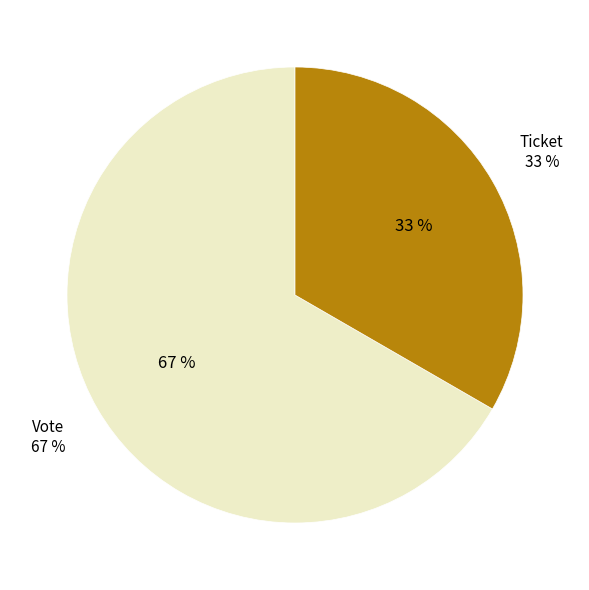

What is the largest slice in the pie chart?

Vote (io_index=1)